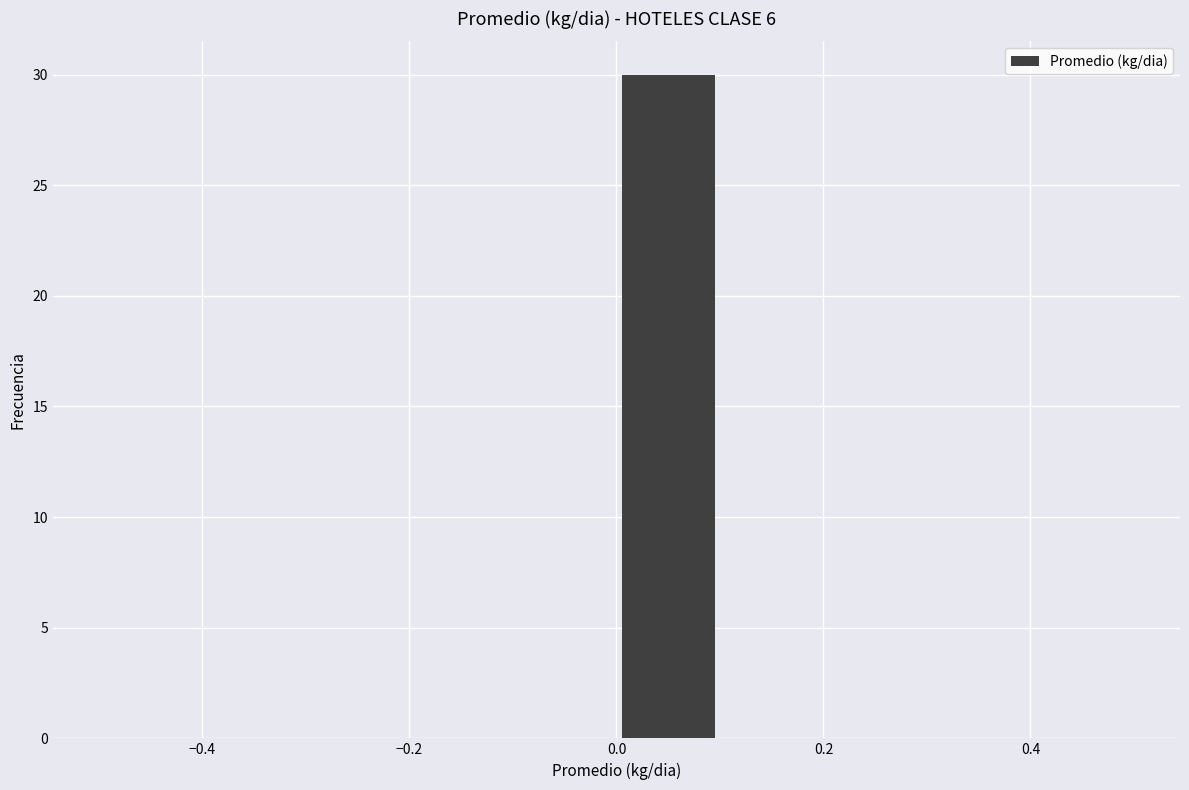

Reading left to right, transcribe this chart: for each bar, give the range it covers on the x-axis and its height. The values are not printed on the chart, so give them approximately, as read against the axis.

-0.5 to -0.4: 0
-0.4 to -0.3: 0
-0.3 to -0.2: 0
-0.2 to -0.1: 0
-0.1 to 0.0: 0
0.0 to 0.1: 30
0.1 to 0.2: 0
0.2 to 0.3: 0
0.3 to 0.4: 0
0.4 to 0.5: 0